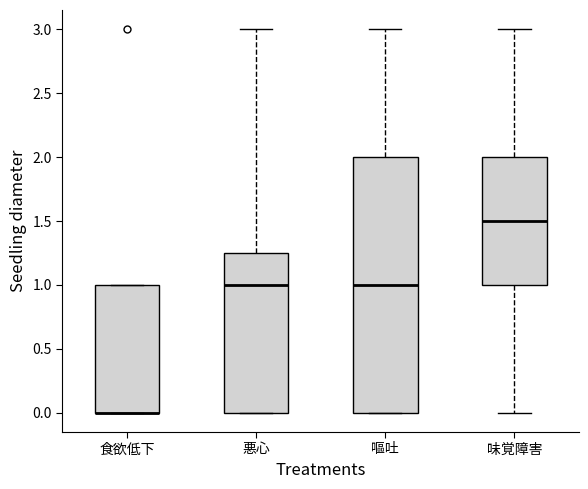

Reading left to right, read every box against the y-axis: the position of its median line, the range the box covers, and the ends of its whiskers. The values are not printed on the chart, so give them approximately, as read against the axis.

食欲低下: median 0.00 (drawn on the box's lower edge), box 0.00 to 1.00, whiskers 0.00 to 1.00
悪心: median 1.00, box 0.00 to 1.25, whiskers 0.00 to 3.00
嘔吐: median 1.00, box 0.00 to 2.00, whiskers 0.00 to 3.00
味覚障害: median 1.50, box 1.00 to 2.00, whiskers 0.00 to 3.00